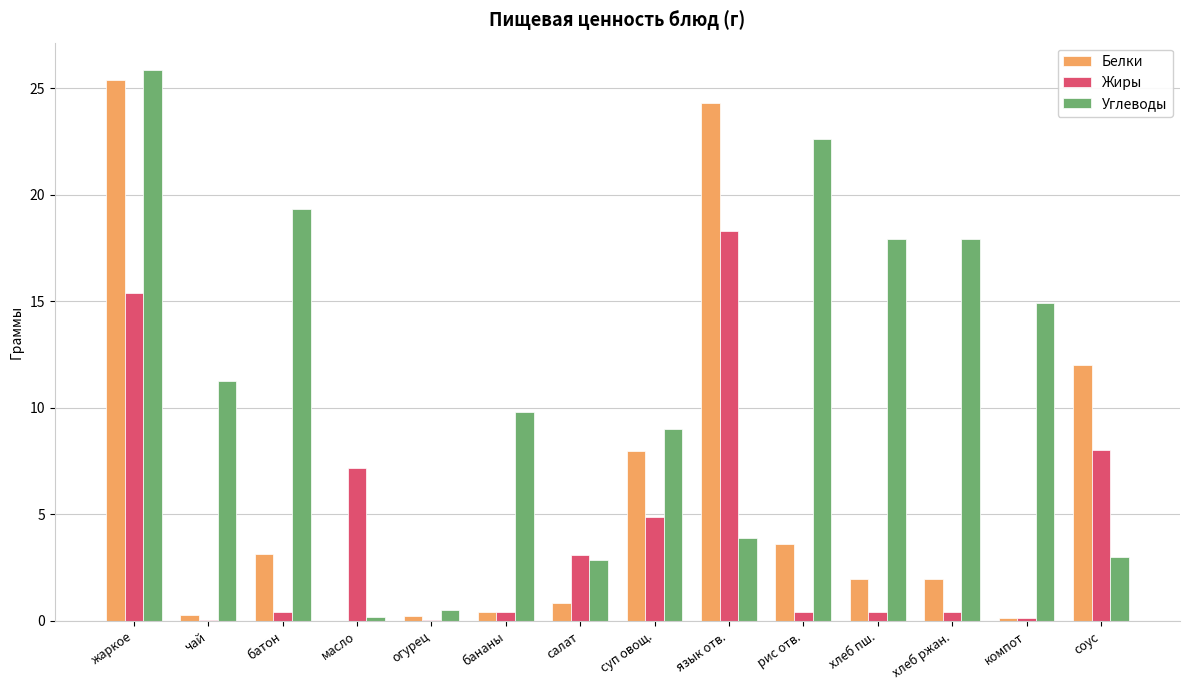

What is the greatest value displayed?

25.9